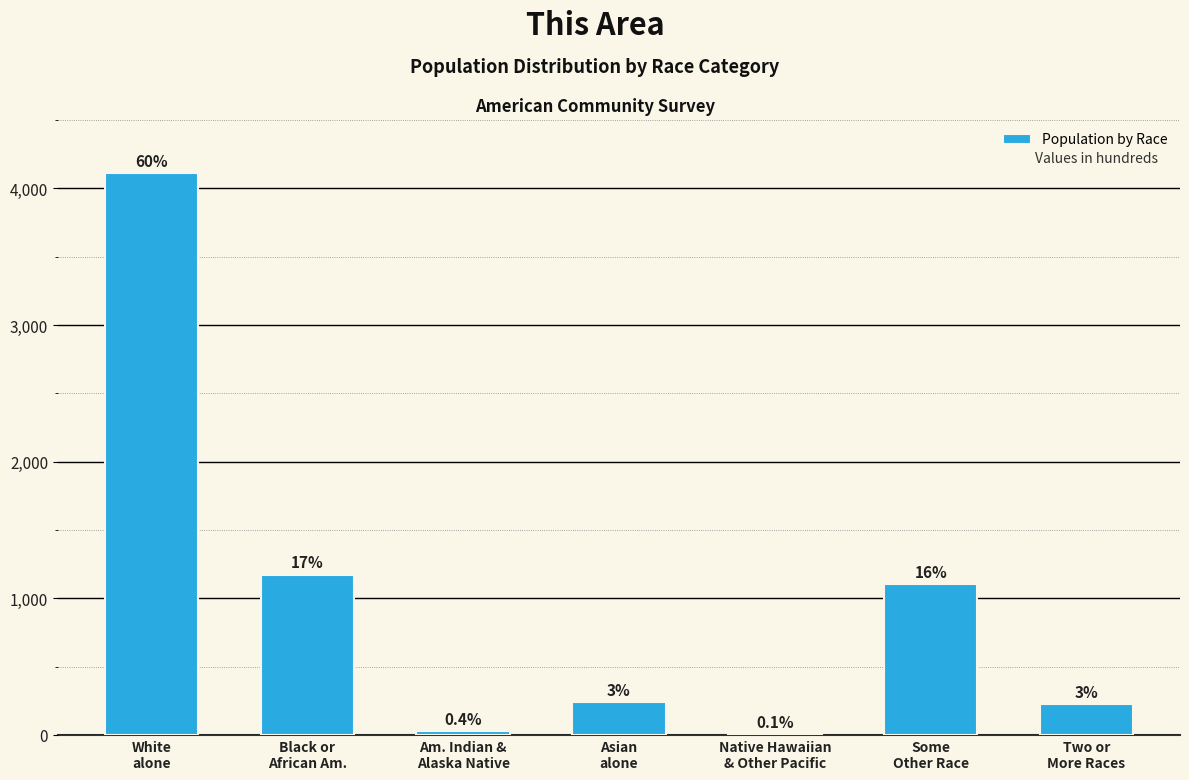

Reading left to right, what are all the values shown in this chart?

4110	1174	27	239	5	1107	229